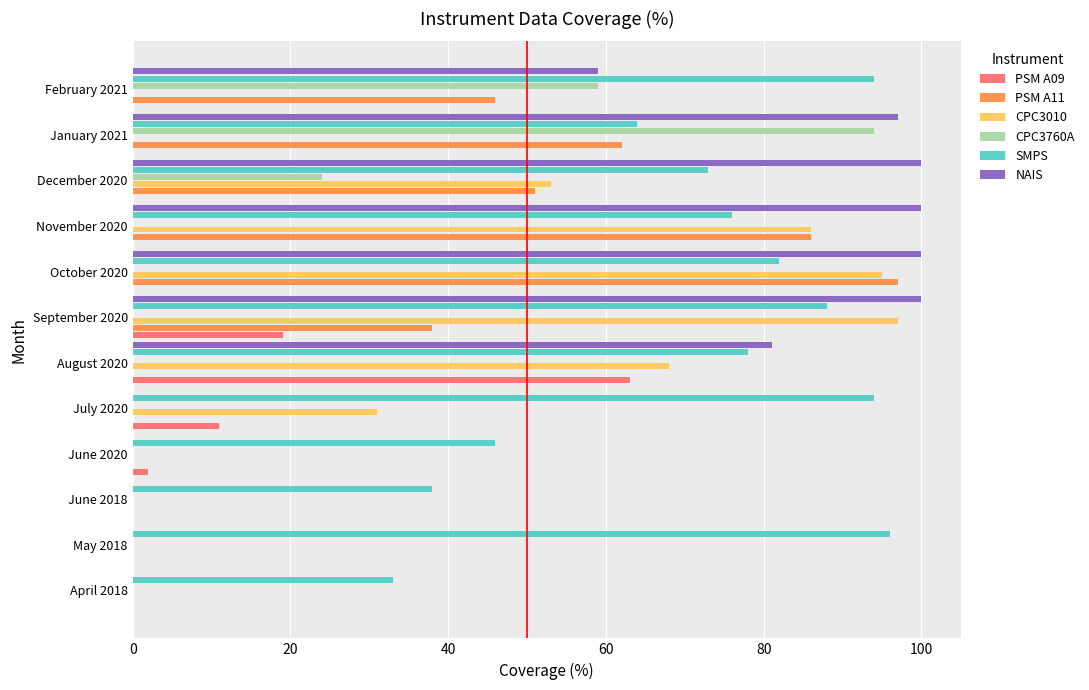

What is the highest value of the NAIS series?

100